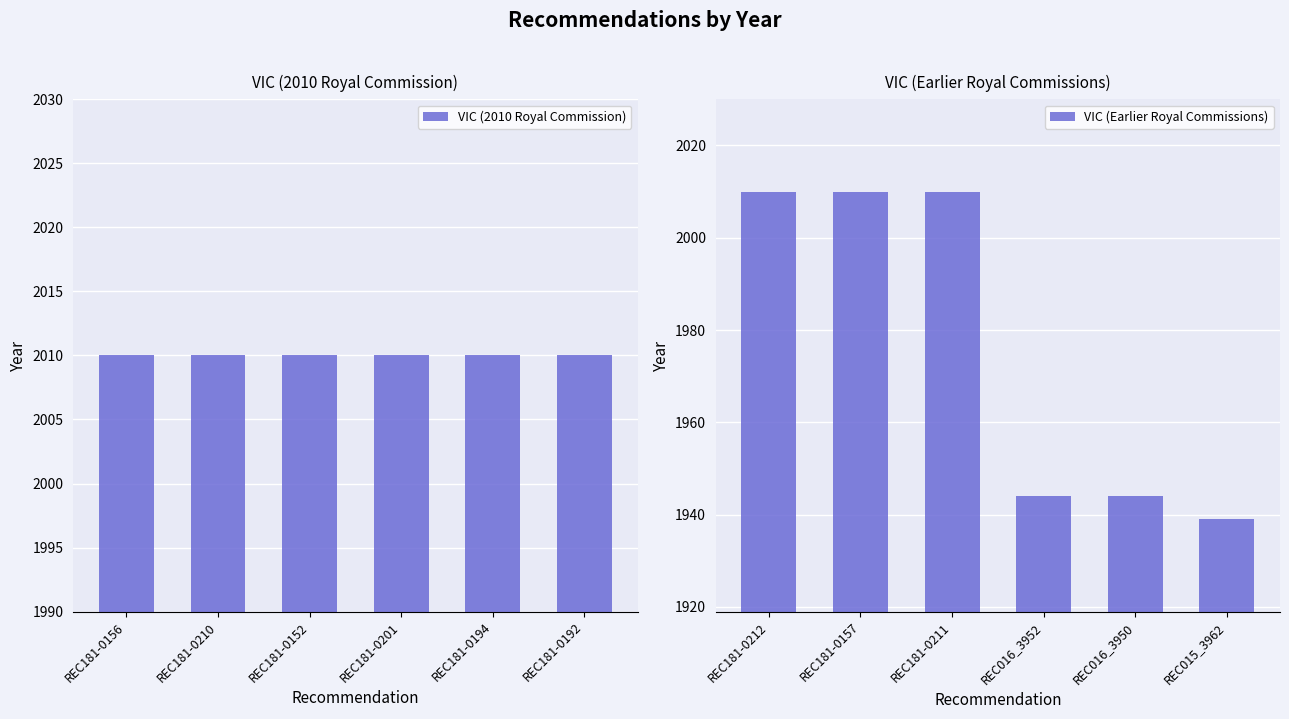

Which category has the lowest value in the VIC (Earlier Royal Commissions) series?

REC015_3962